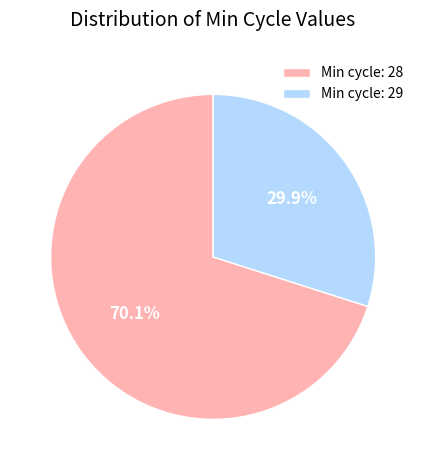

Is there any slice that represents more than half of the pie?

Yes